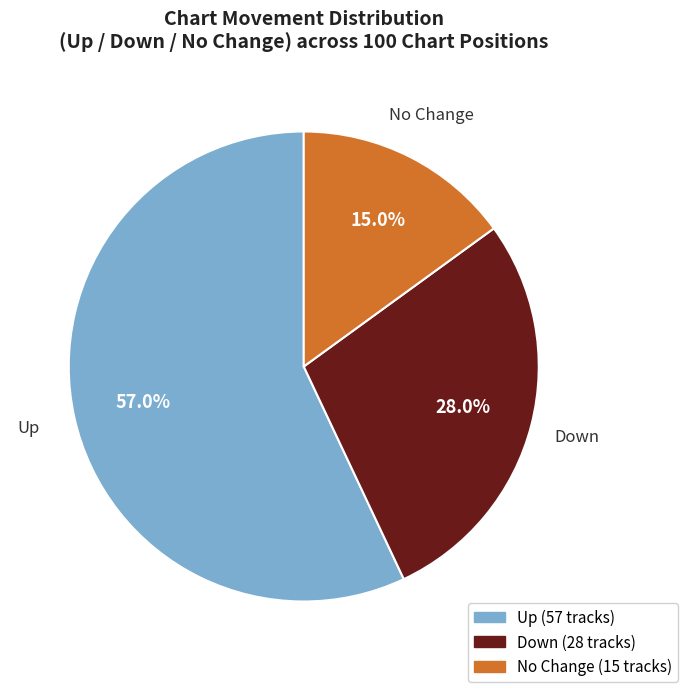

Does any single category account for the majority?

Yes